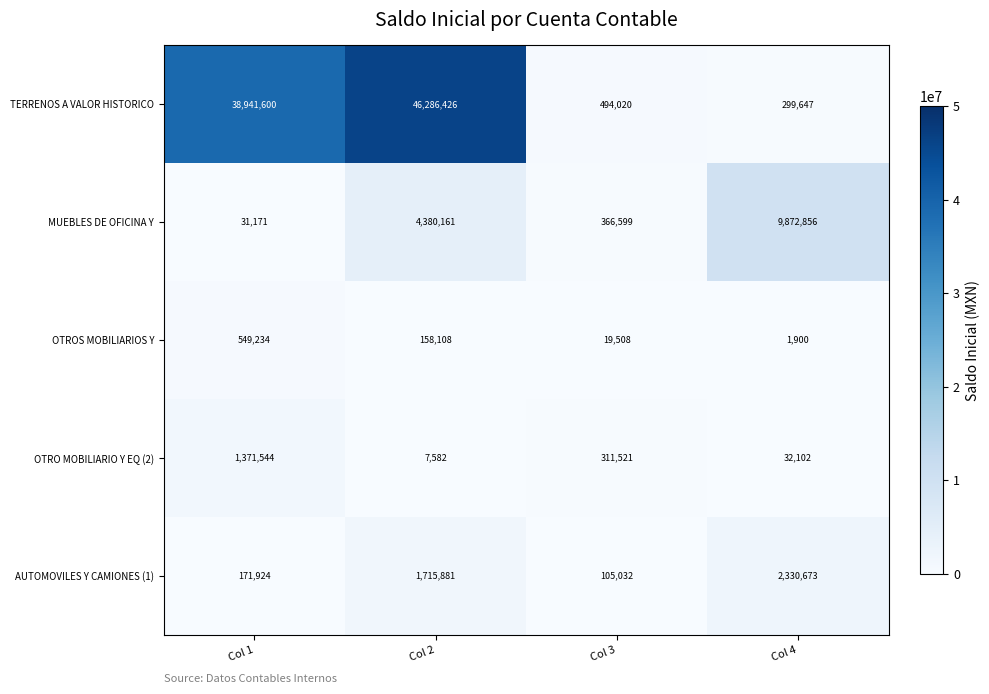

What is the maximum value for TERRENOS A VALOR HISTORICO?

46286426